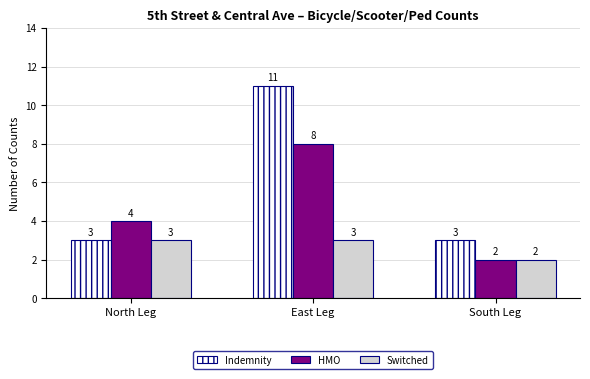

Is the value of HMO at South Leg greater than the value of Indemnity at South Leg?

No